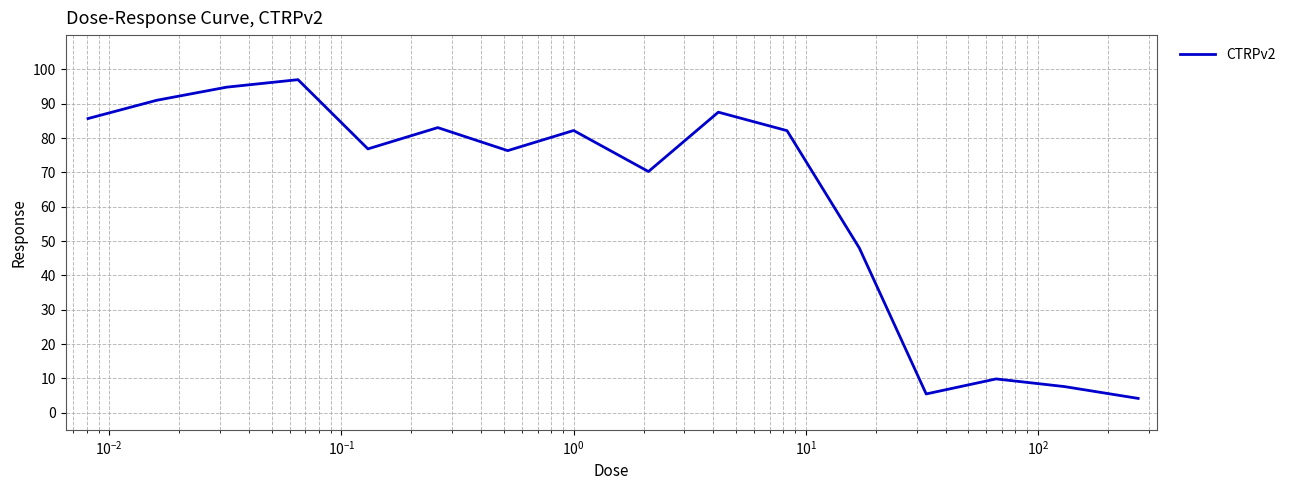

What is the difference between the maximum and minimum values?

92.9